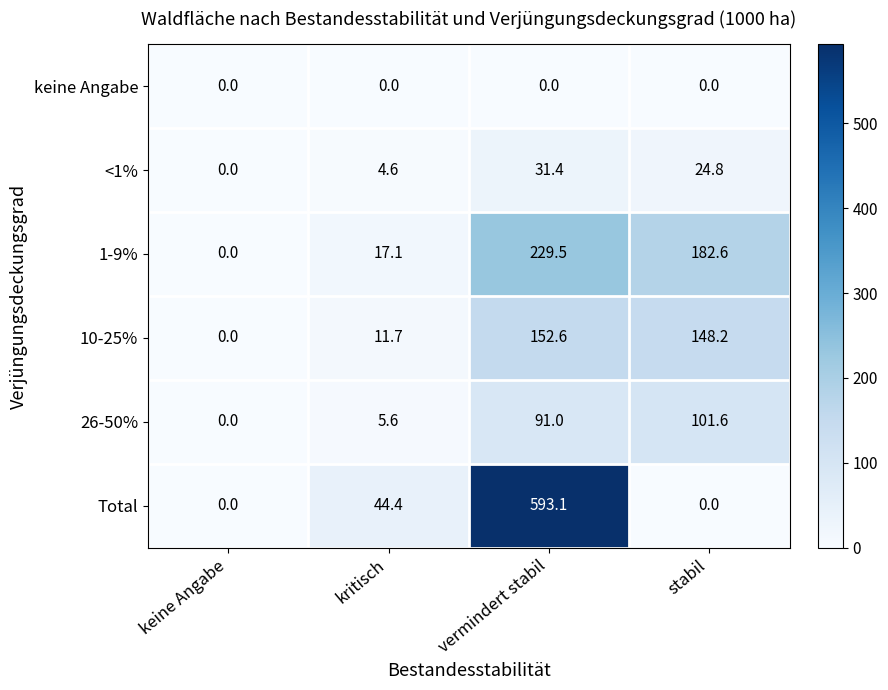

Reading left to right, list all the values displayed in this chart.

keine Angabe: keine Angabe=0.0	kritisch=0.0	vermindert stabil=0.0	stabil=0.0
<1%: keine Angabe=0.0	kritisch=4.6	vermindert stabil=31.4	stabil=24.8
1-9%: keine Angabe=0.0	kritisch=17.1	vermindert stabil=229.5	stabil=182.6
10-25%: keine Angabe=0.0	kritisch=11.7	vermindert stabil=152.6	stabil=148.2
26-50%: keine Angabe=0.0	kritisch=5.6	vermindert stabil=91.0	stabil=101.6
Total: keine Angabe=0.0	kritisch=44.4	vermindert stabil=593.1	stabil=0.0